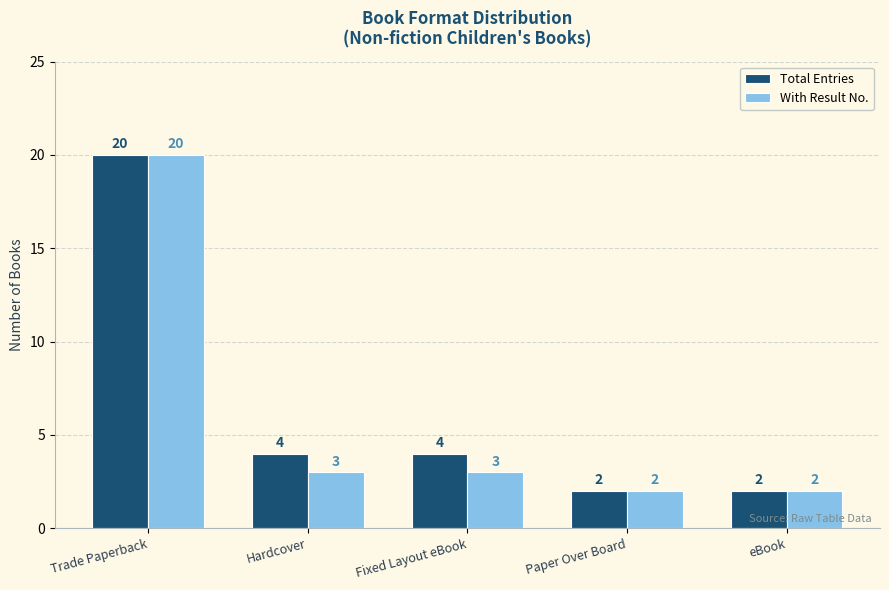

Rank the series at Fixed Layout eBook from lowest to highest value.

With Result No., Total Entries